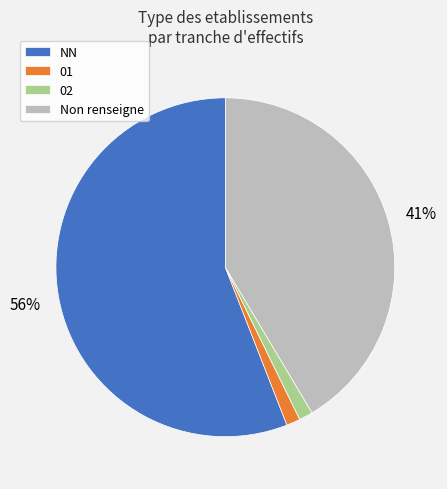

Combined, do NN and 01 account for over 50%?

Yes